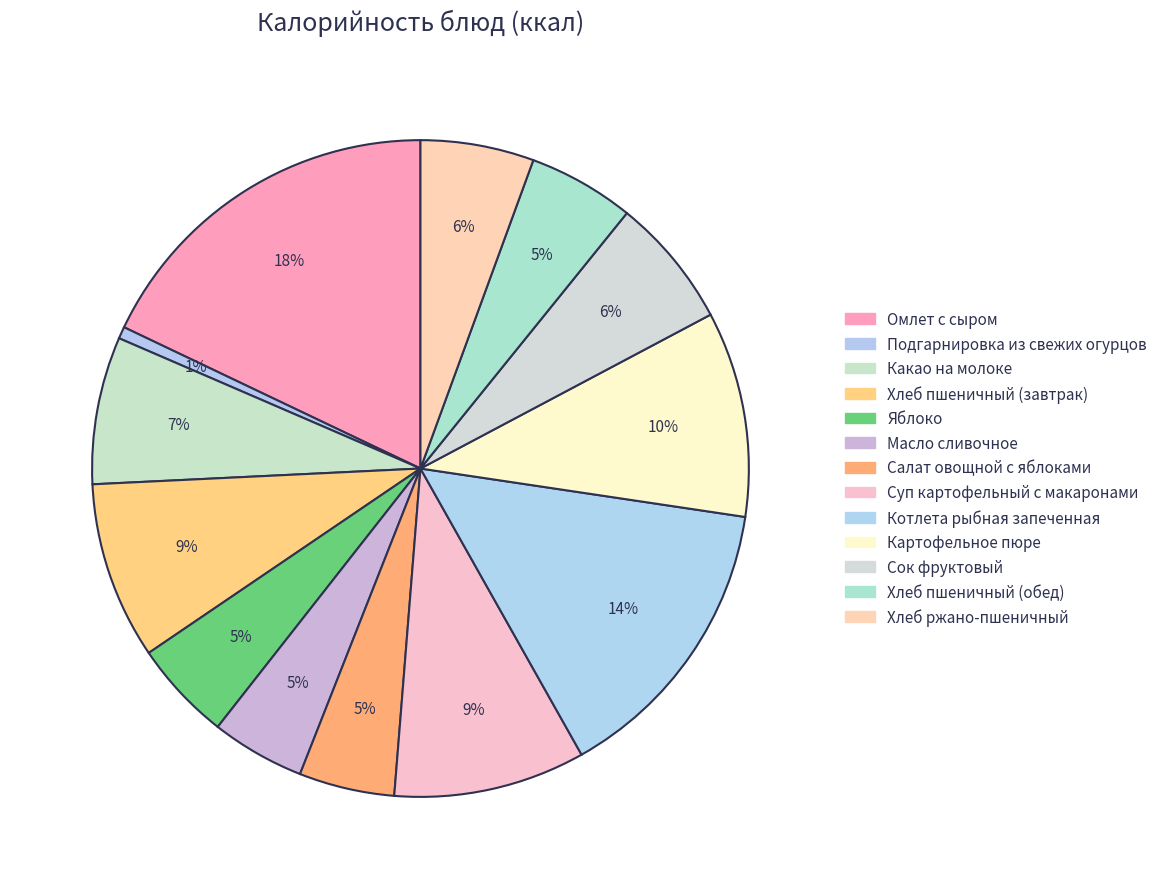

What percentage is the Котлета рыбная запеченная slice, to the nearest percent?

14%